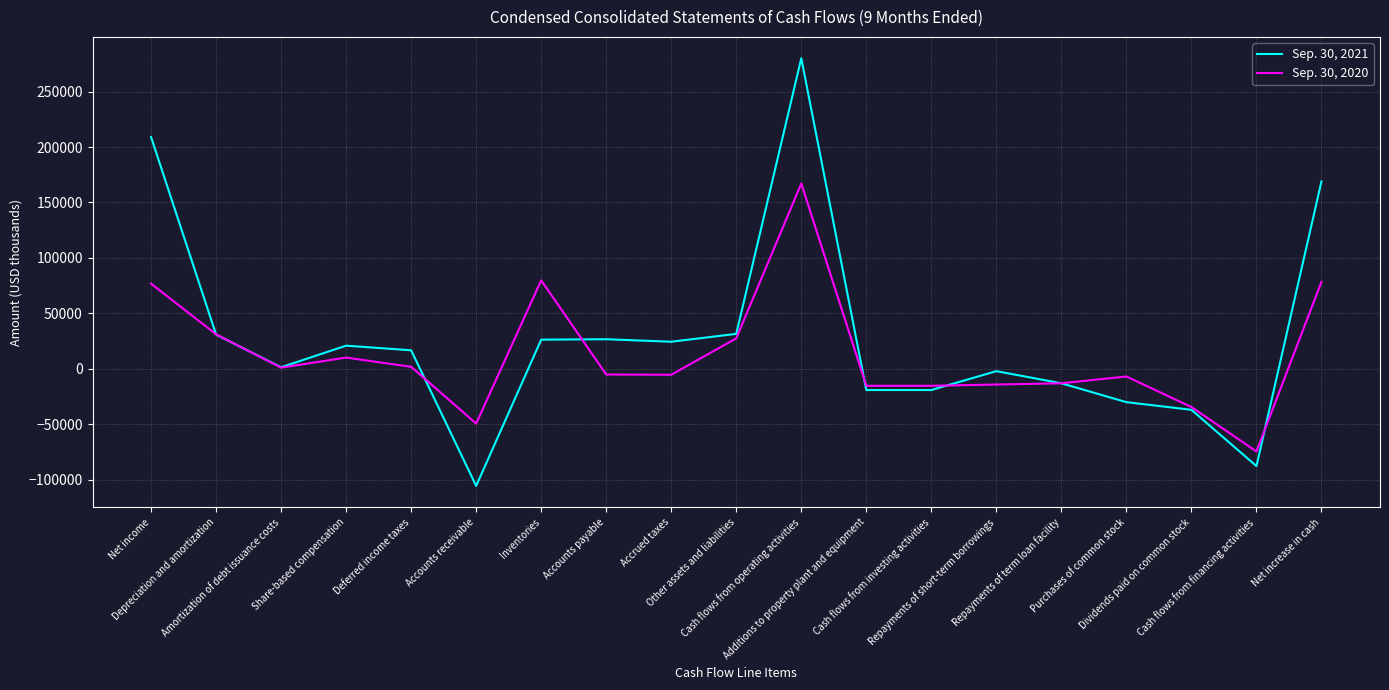

What is the greatest value displayed?

280091